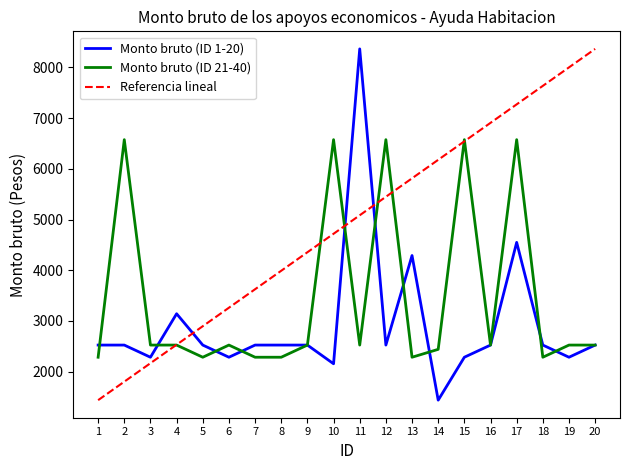

List the series in order of their overall mean, lowest first.

Monto bruto (ID 1-20), Monto bruto (ID 21-40), Referencia lineal